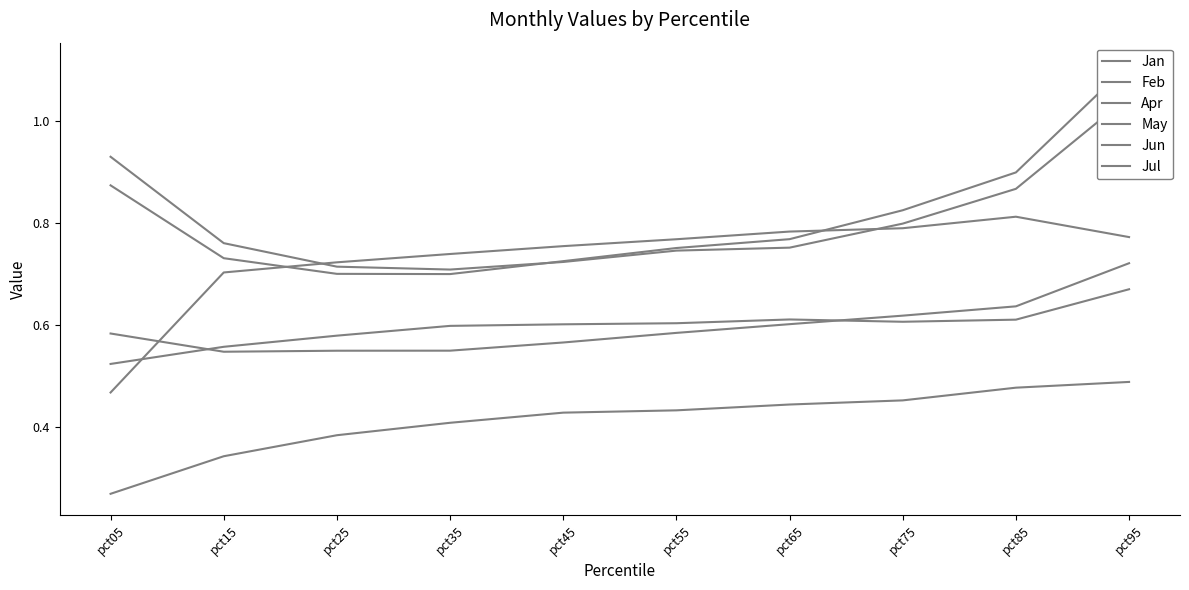

In Jul, how many points are lower than both neighbors (excluding endpoints)?

1